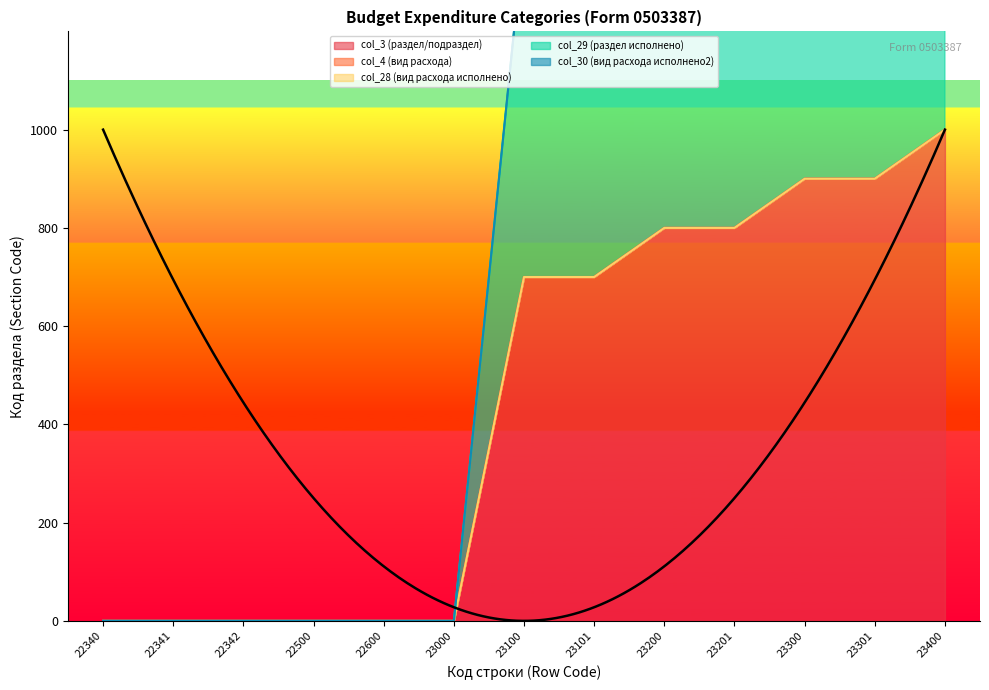

Which category has the lowest value in the col_4 (вид расхода) series?

22340